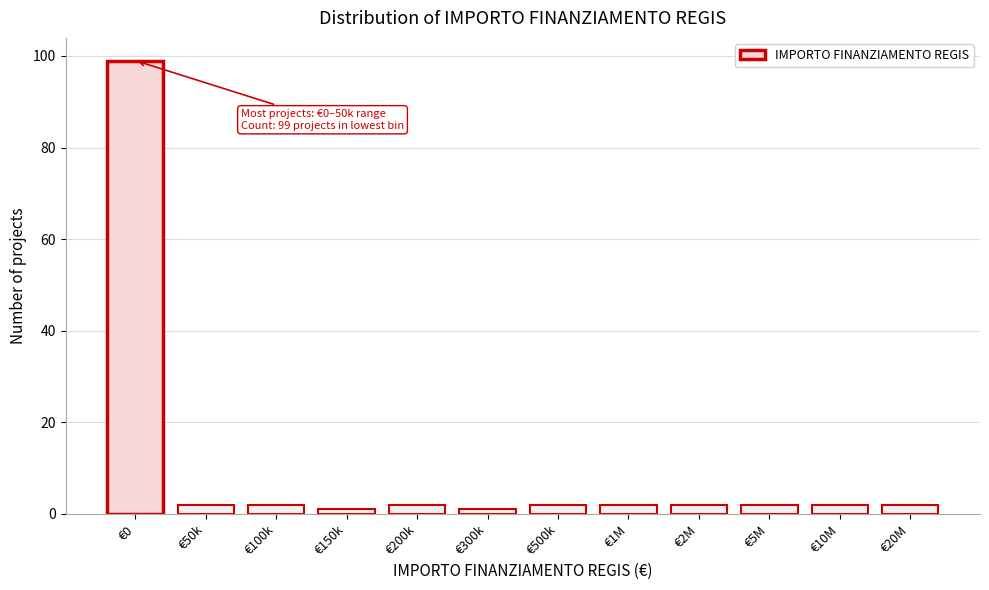

Reading left to right, what are all the values shown in this chart?

€0=99	€50k=2	€100k=2	€150k=1	€200k=2	€300k=1	€500k=2	€1M=2	€2M=2	€5M=2	€10M=2	€20M=2